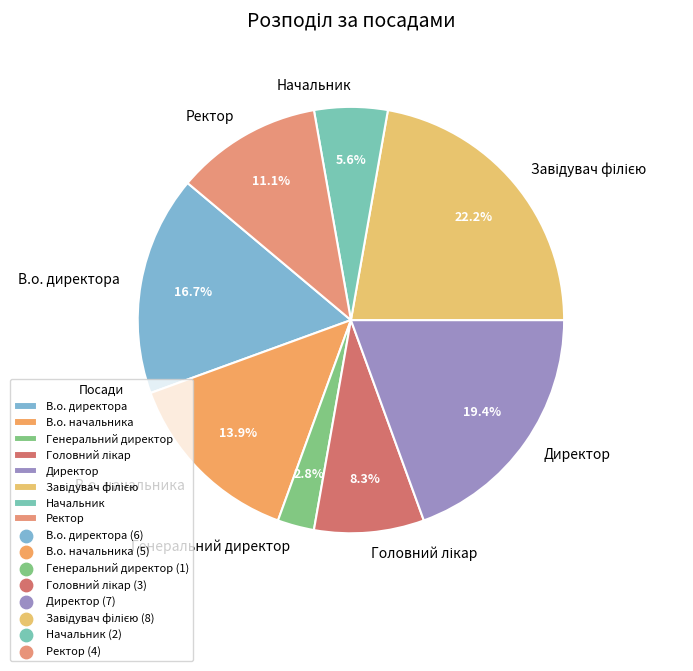

Approximately how many times larger is the value at В.о. начальника compared to В.о. директора?

0.8